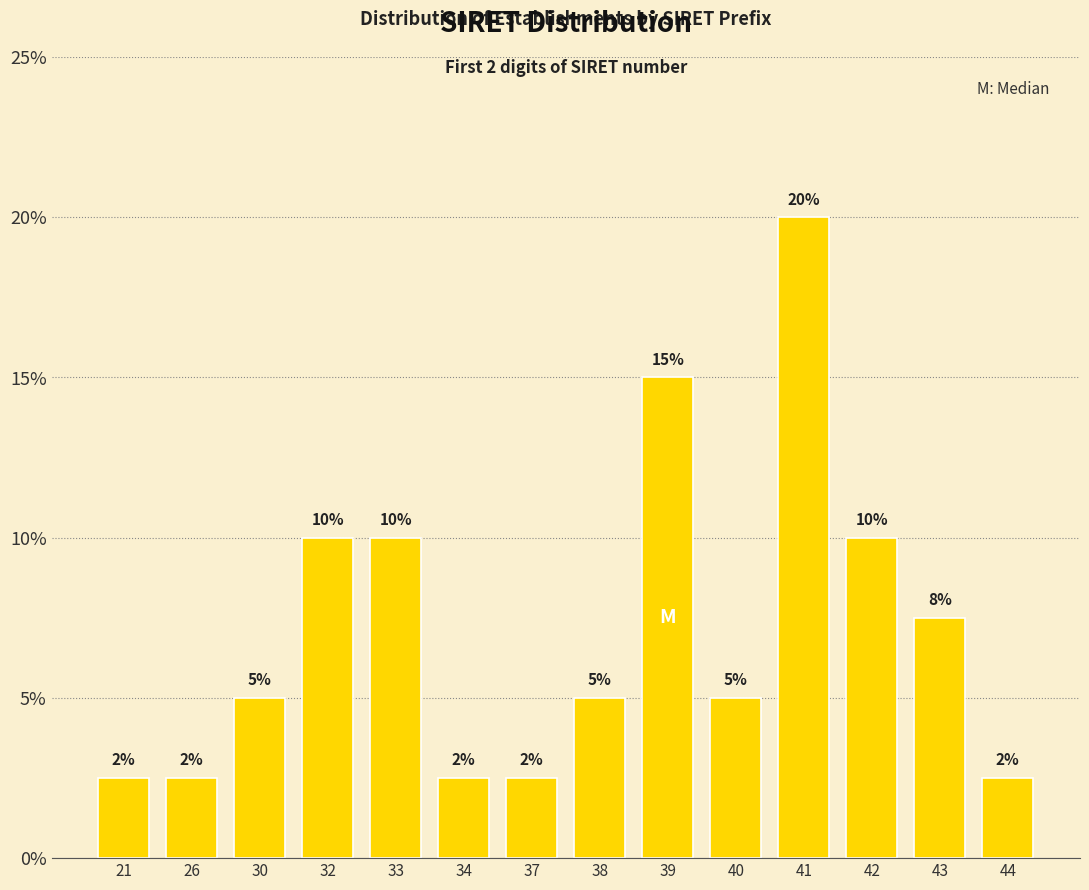

Is it true that the value at 26 is 1.5?

False